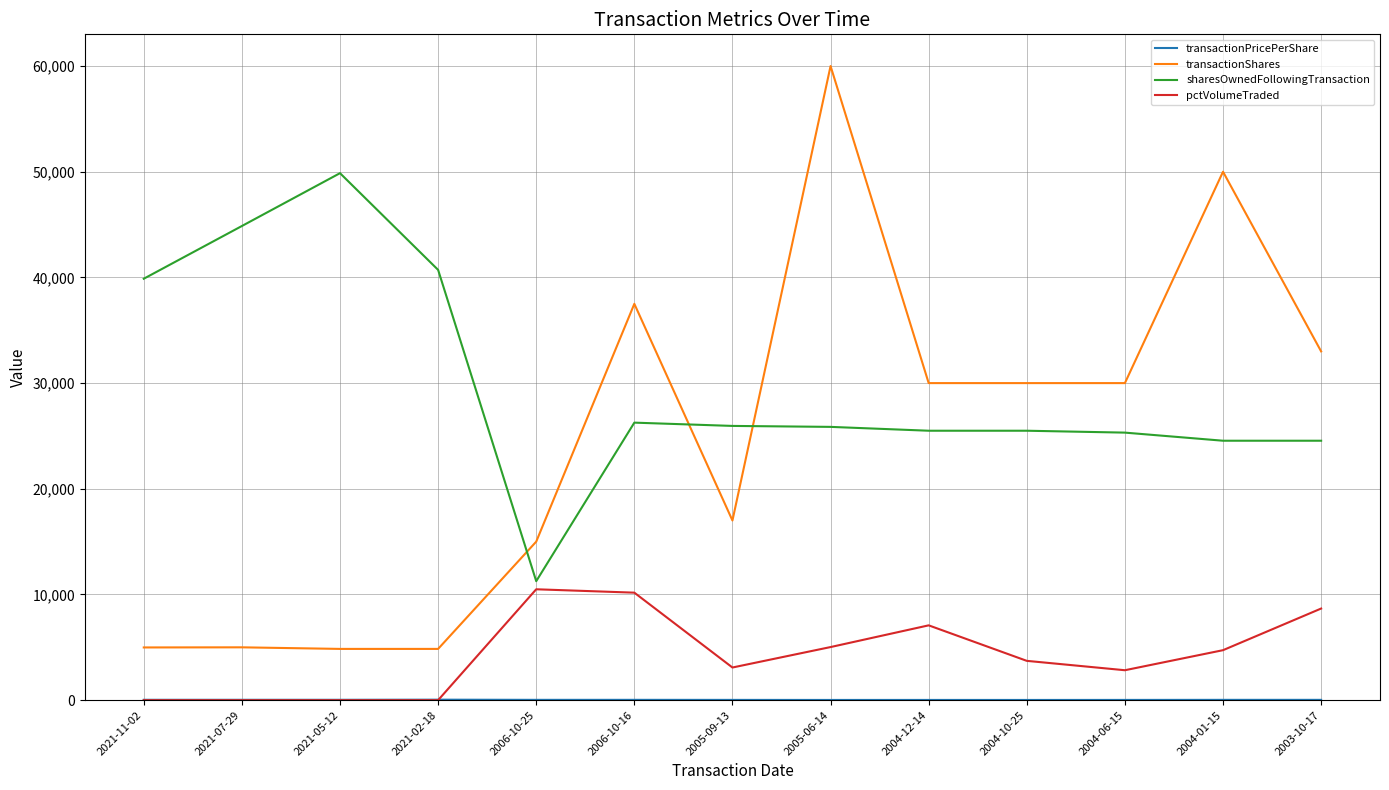

True or false: transactionShares and pctVolumeTraded intersect in this chart.

False